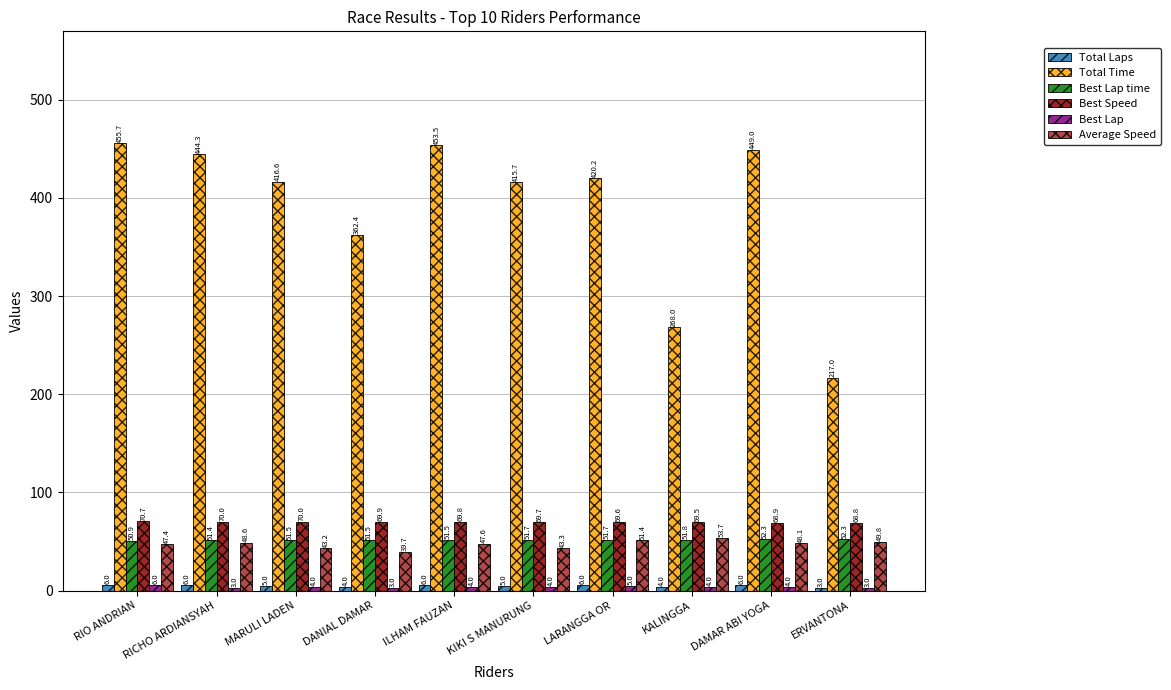

What is the difference between the Total Laps values at MARULI LADEN and DAMAR ABI YOGA?

1.0